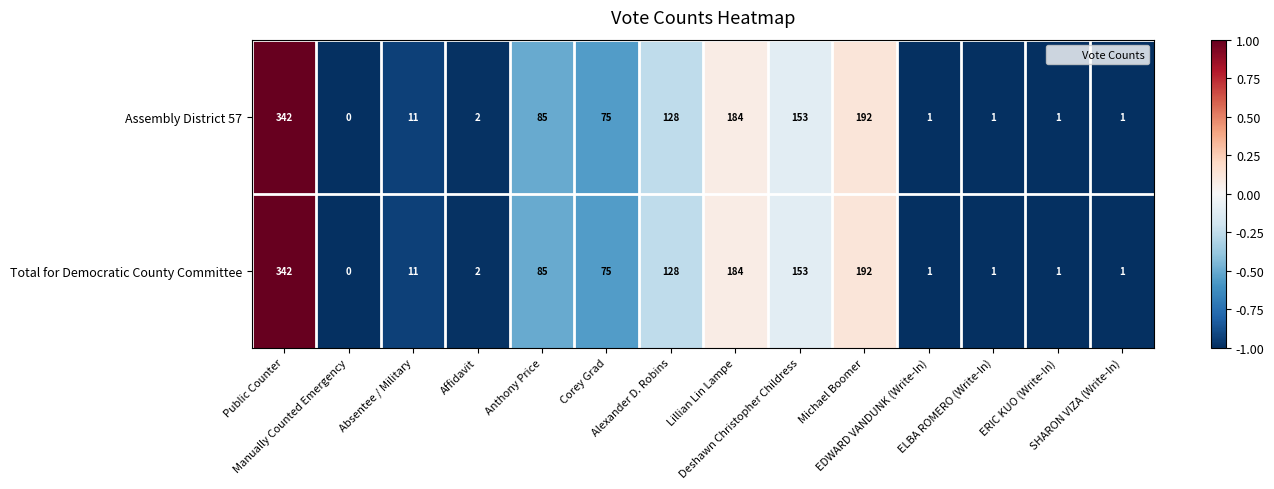

What is the sum of all Assembly District 57 values?

1176